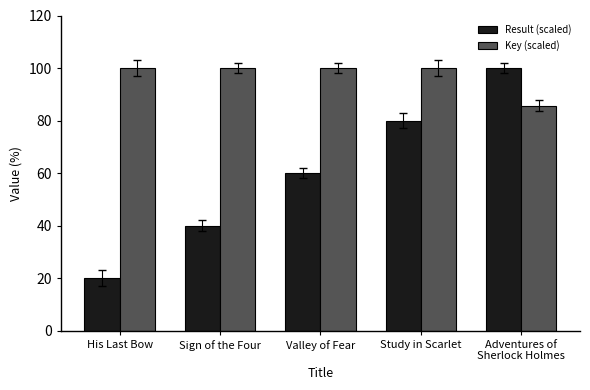

What are all the series names shown in the legend?

Result (scaled), Key (scaled)